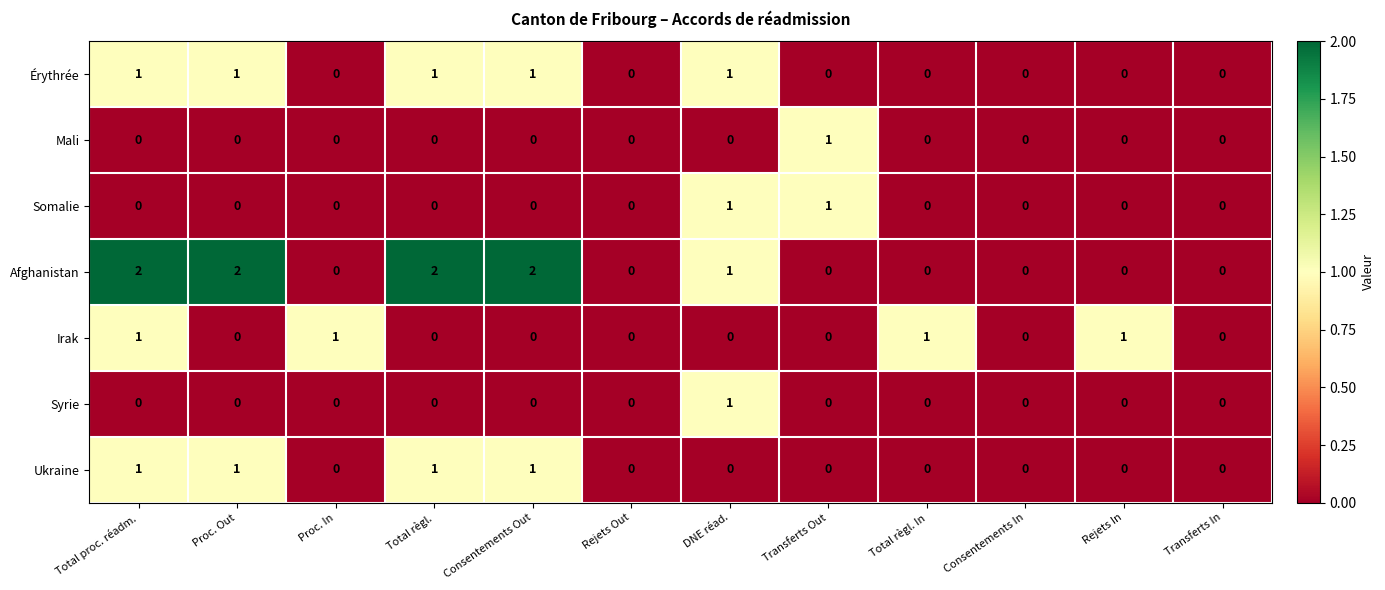

At which label does Syrie reach its peak?

DNE réad.